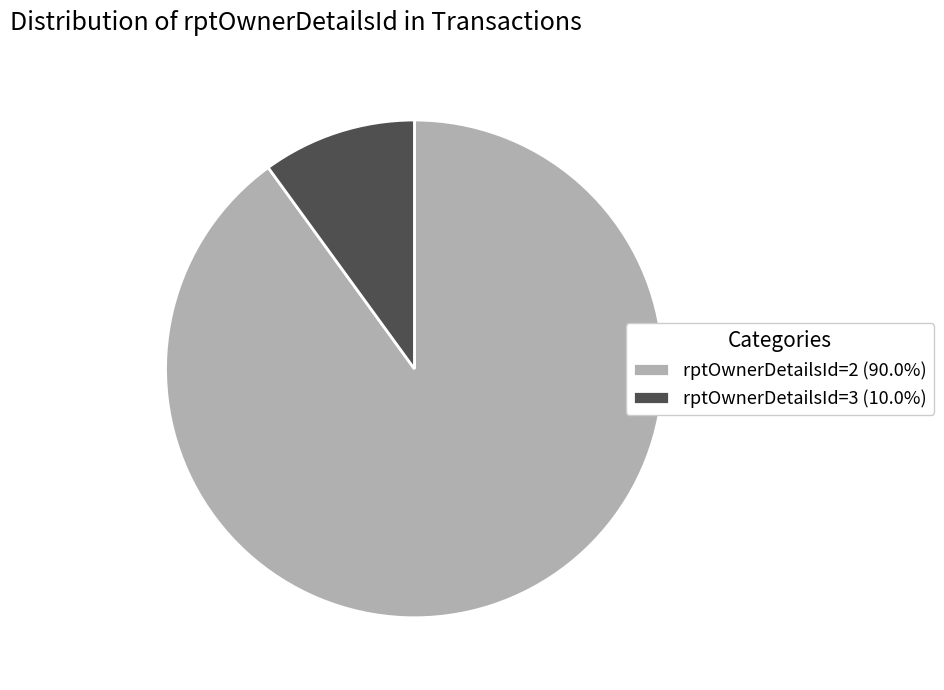

Does rptOwnerDetailsId=2 (90.0%) account for over 50% of the chart?

Yes